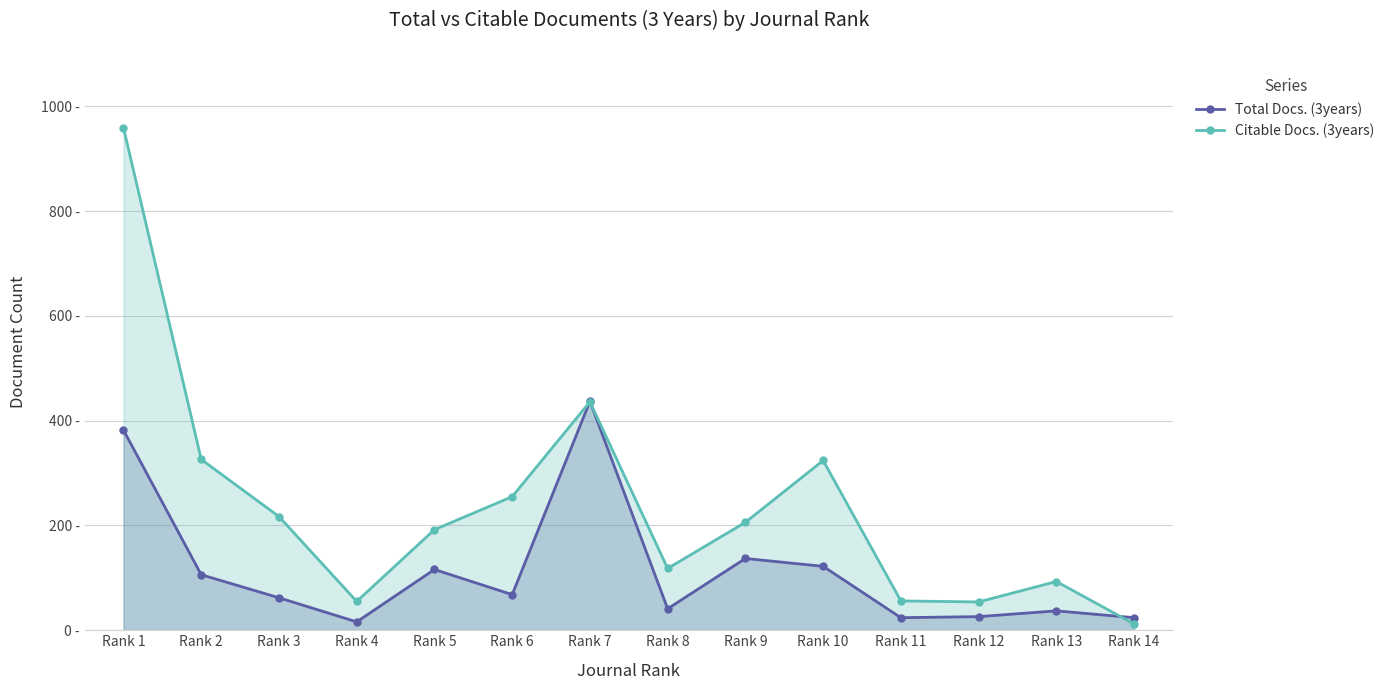

In Citable Docs. (3years), how many points are lower than both neighbors (excluding endpoints)?

3